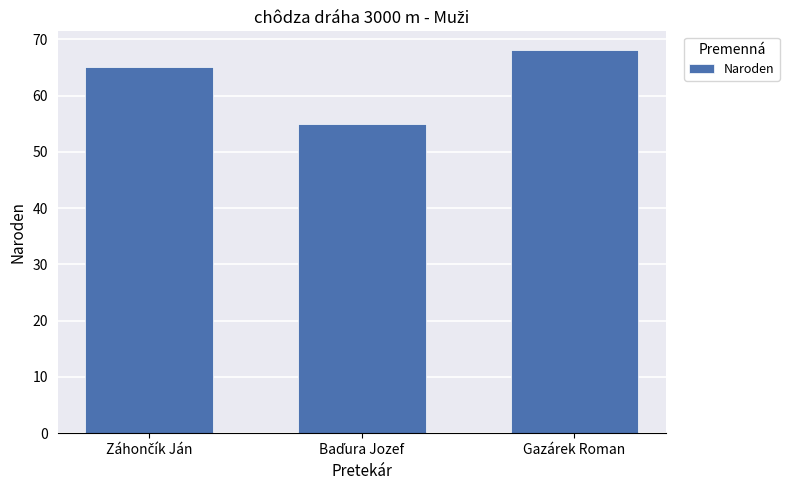

Which label corresponds to the largest value in the chart?

Gazárek Roman